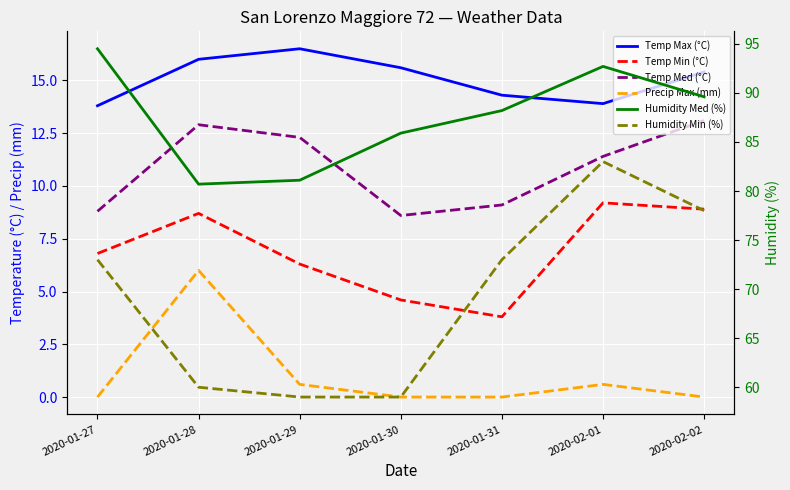

In Temp Med (°C), how many points are higher than both neighbors (excluding endpoints)?

1